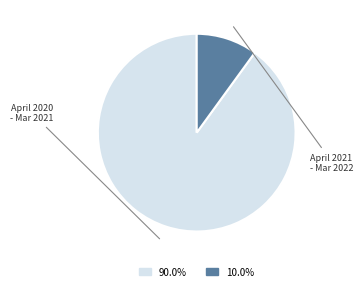

Does any single category account for the majority?

Yes